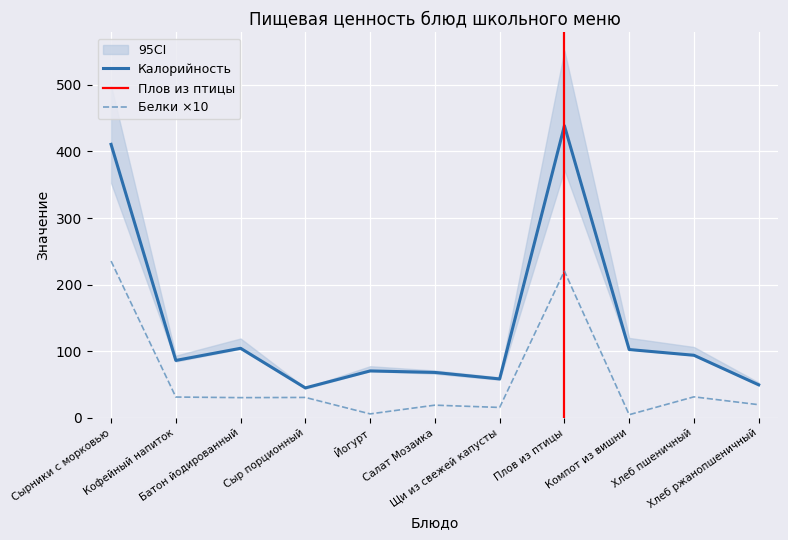

Is the value of Белки at Кофейный напиток greater than the value of Калорийность at Салат Мозаика?

No